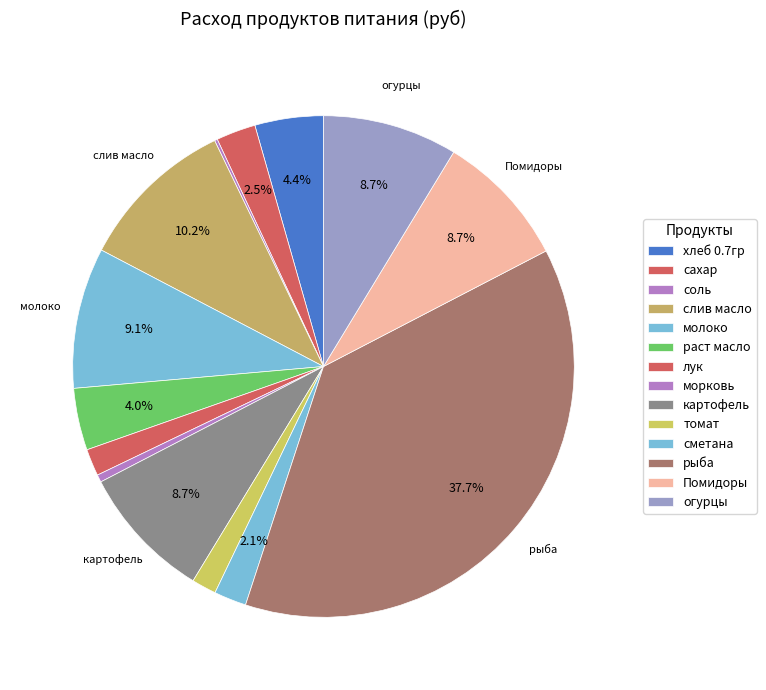

How many slices are in this pie chart?

14